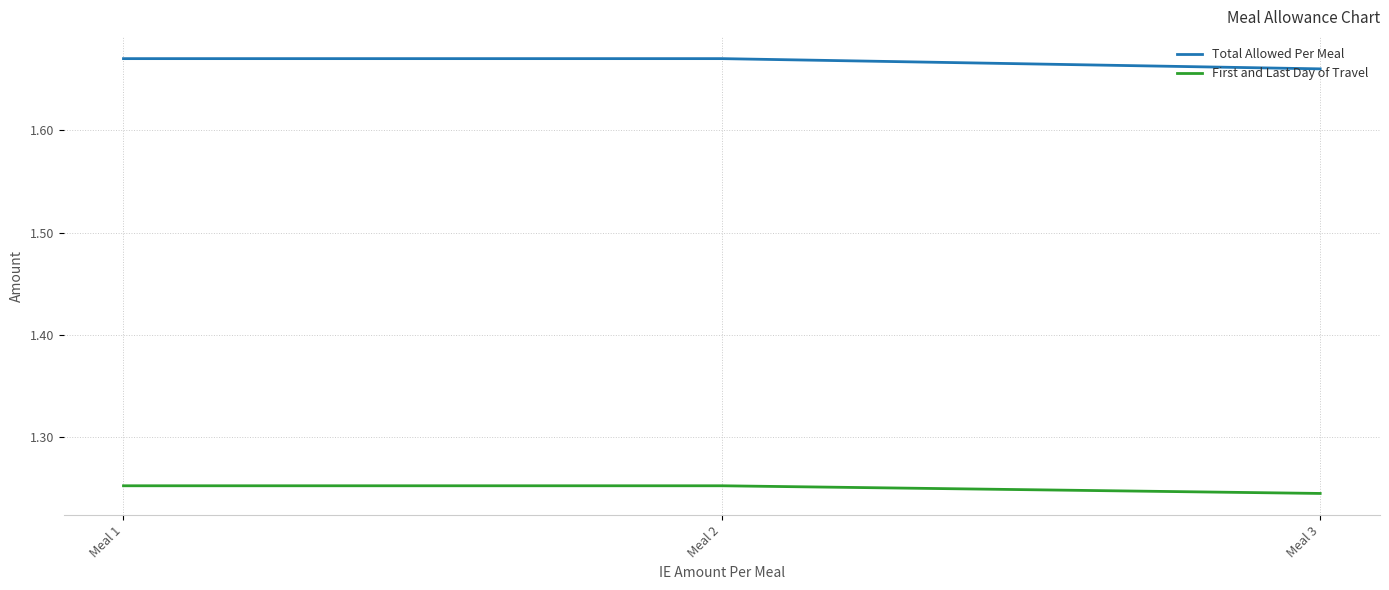

Which series has the largest total across all categories?

Total Allowed Per Meal